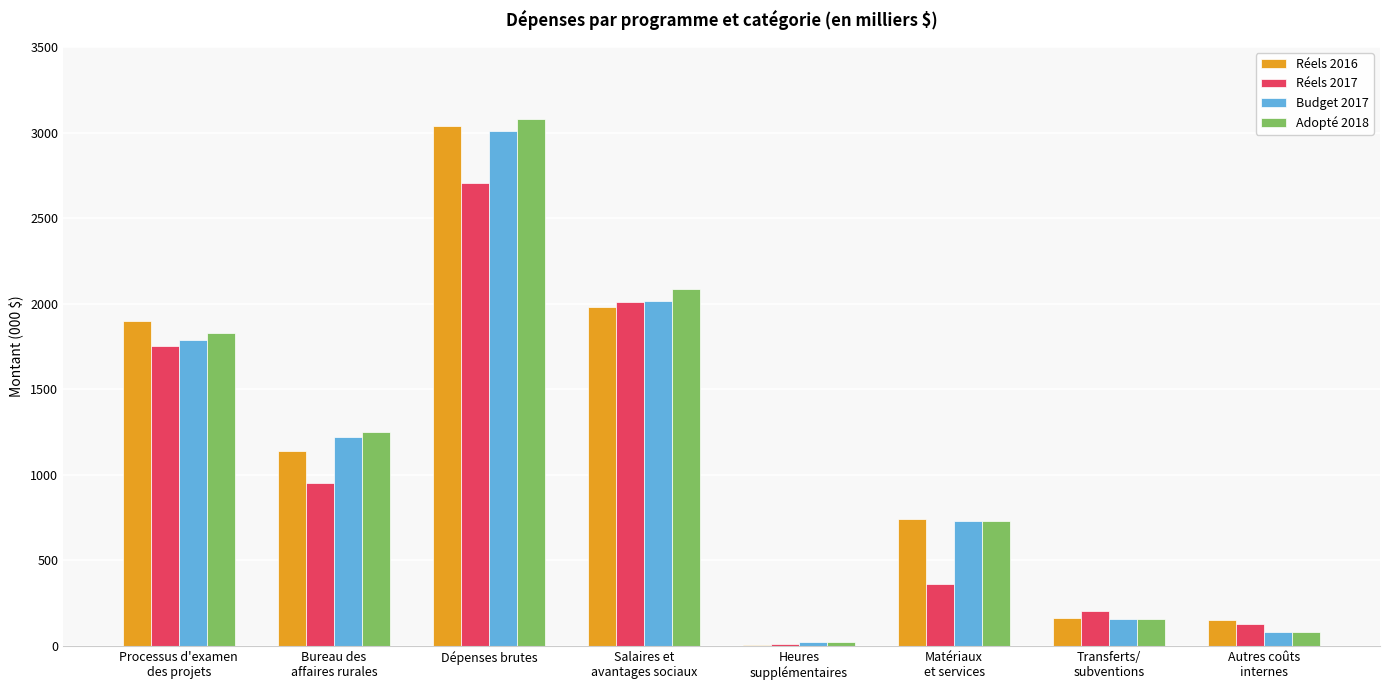

At which label does Réels 2017 reach its peak?

Dépenses brutes